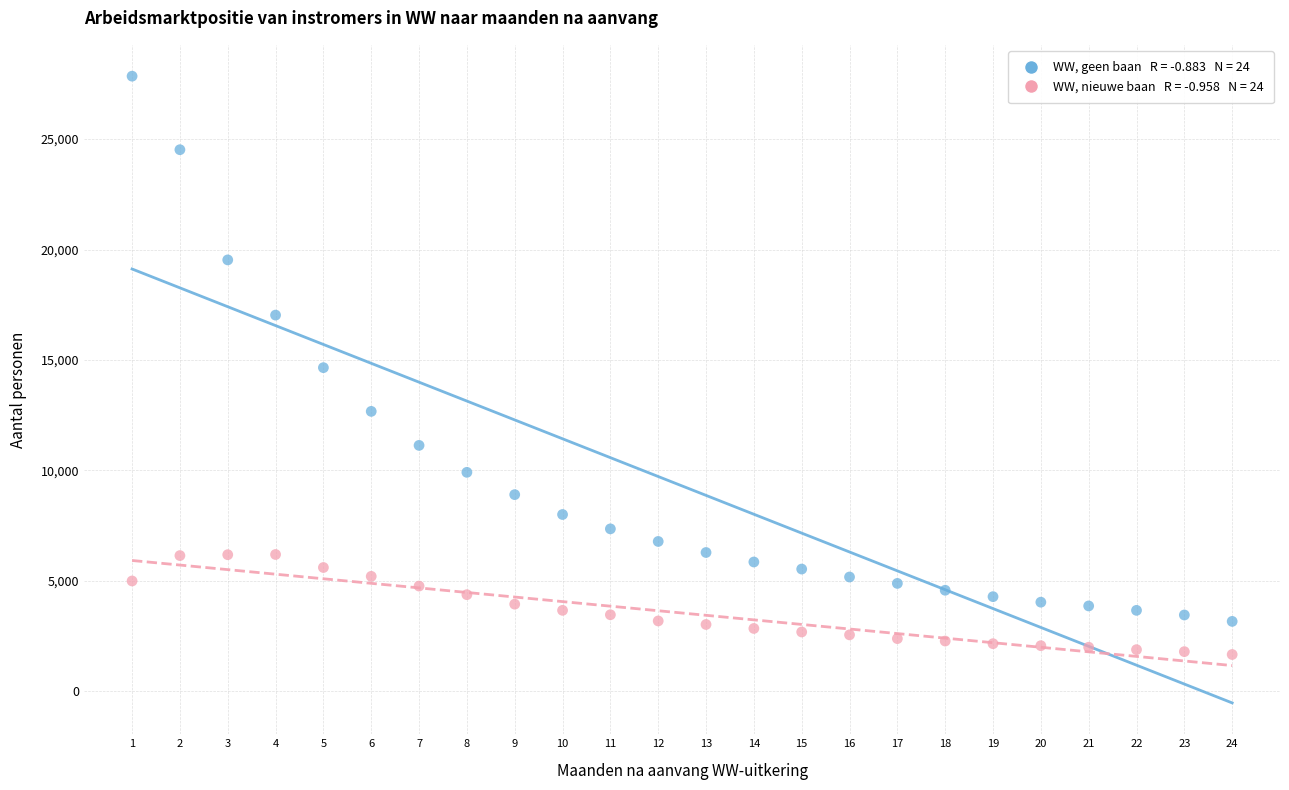

Across all data points, what is the range of X values (max minus min)?

23